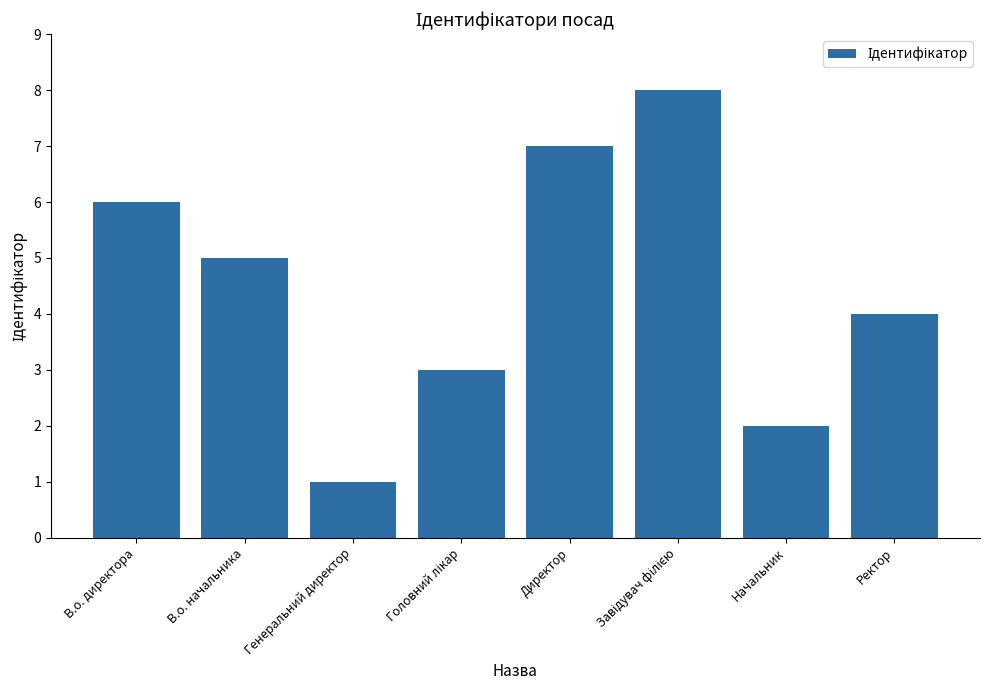

What is the label of the 8th bar from the left?

Ректор